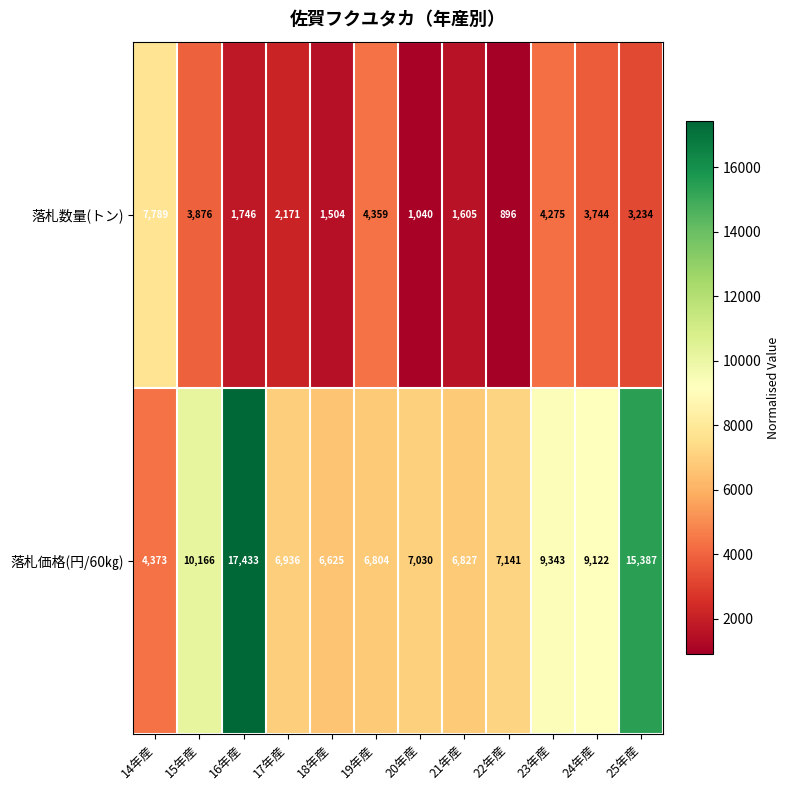

What is the greatest value displayed?

17433